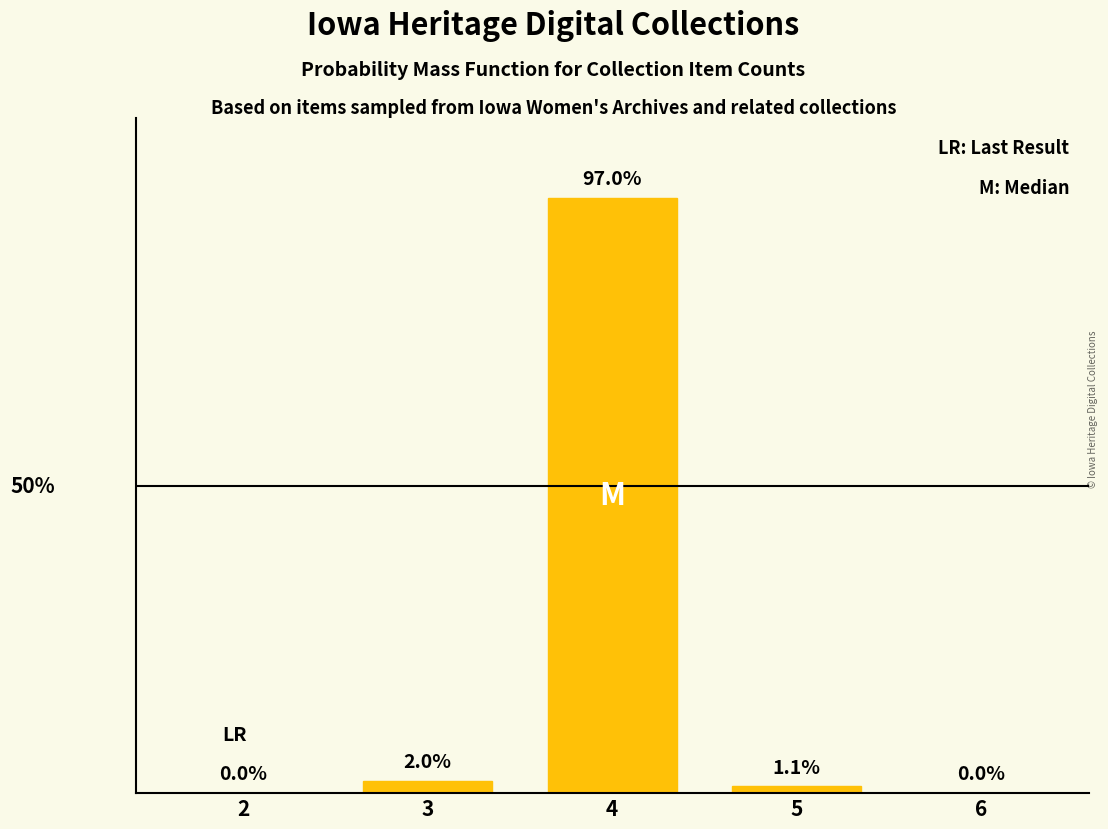

What is the approximate value at 4?

97.0